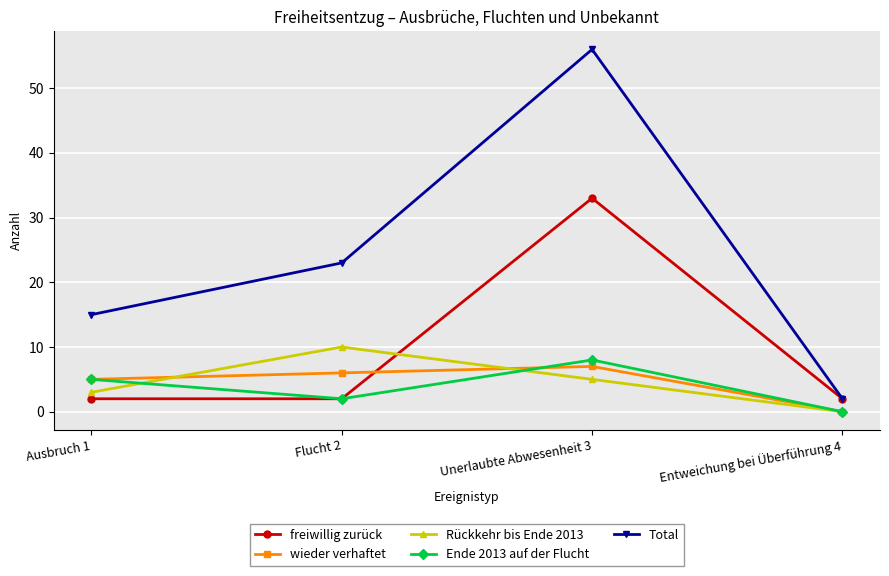

True or false: wieder verhaftet and Total intersect in this chart.

False